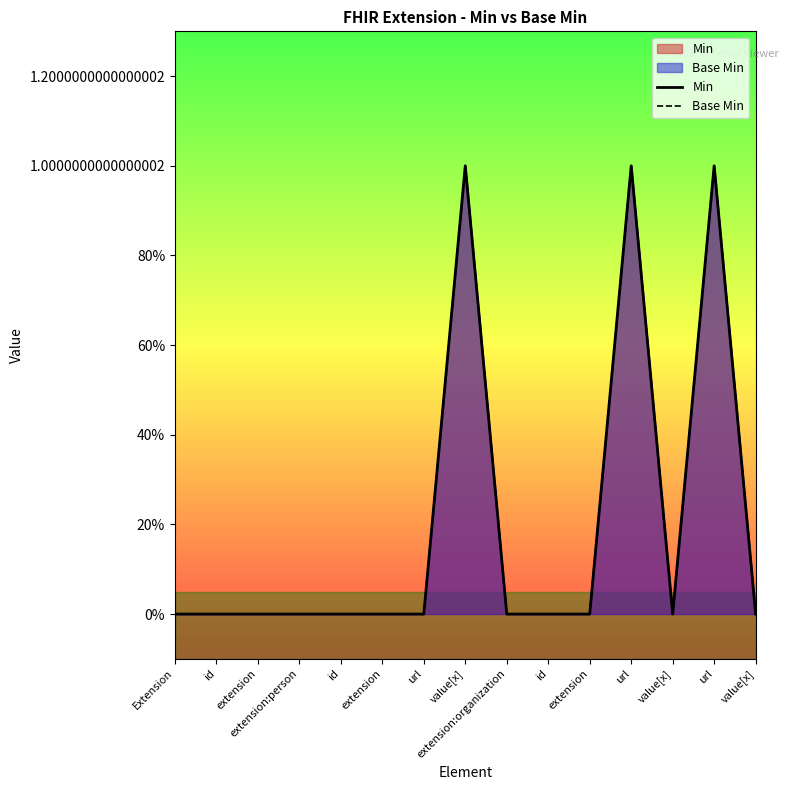

Which label corresponds to the largest value in the chart?

value[x]